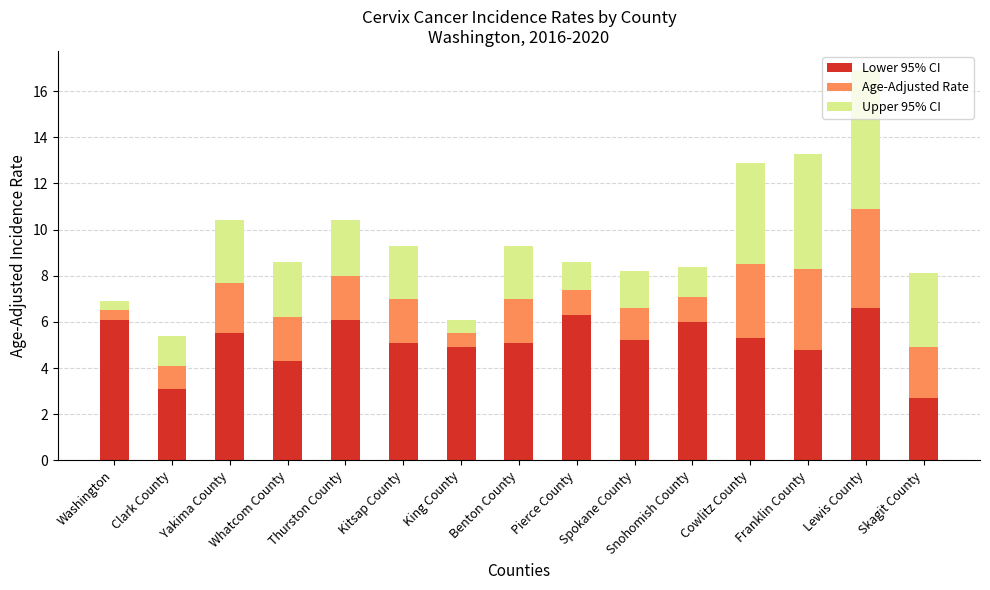

What is the maximum value for Lower 95% CI?

6.6